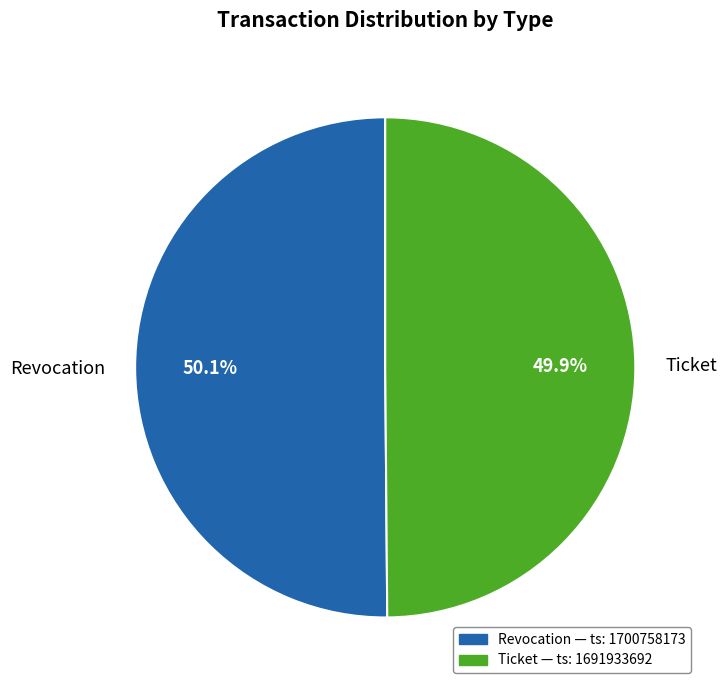

What percentage do Revocation and Ticket together represent?

100.0%